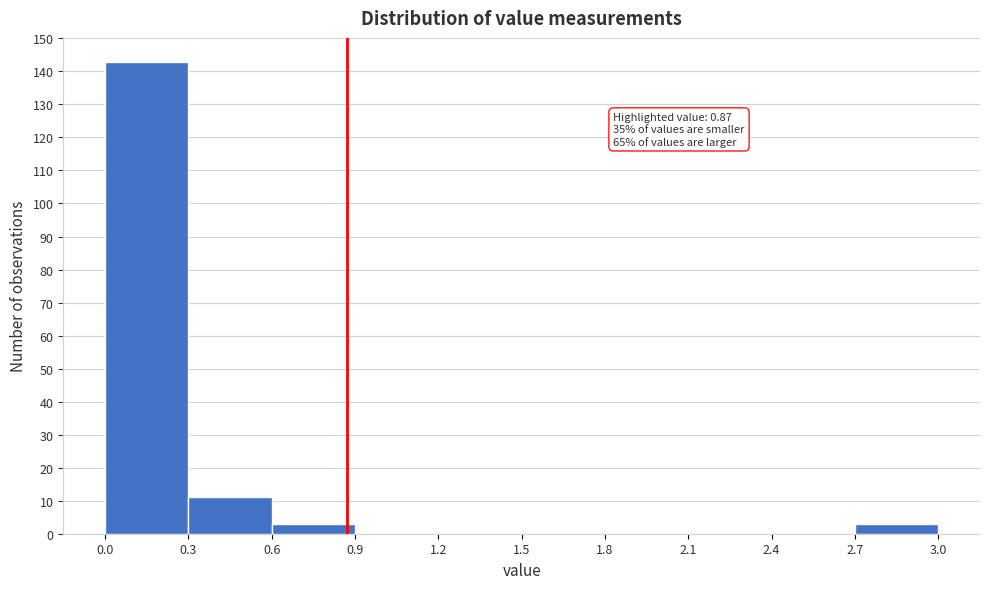

Over which range of the x-axis is the bar tallest?

0.0 to 0.3